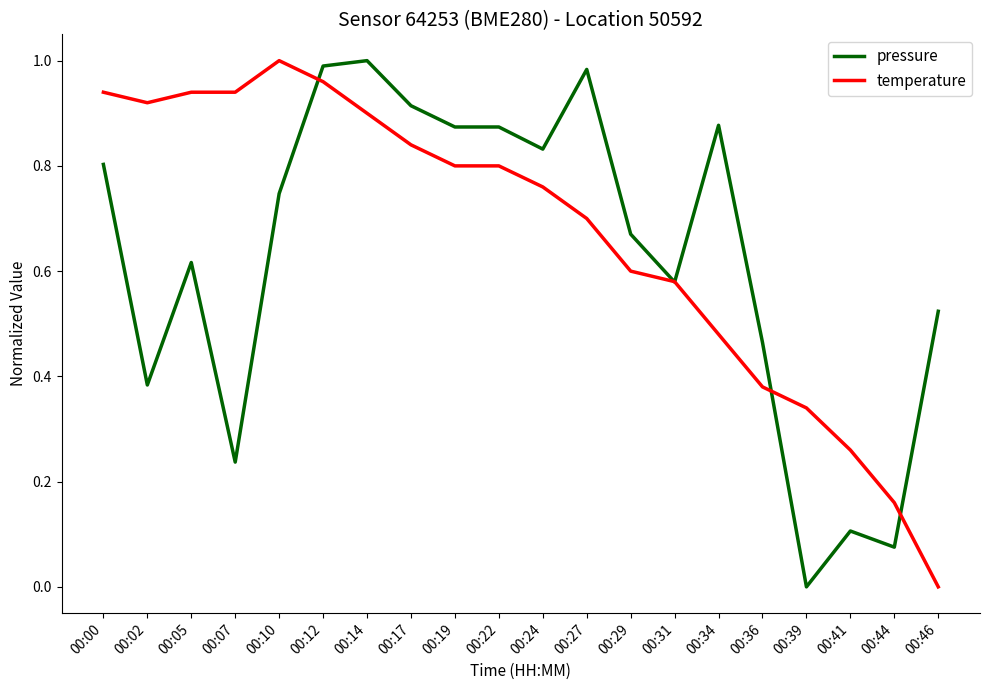

Which series changed the most between 00:27 and 00:34?

temperature